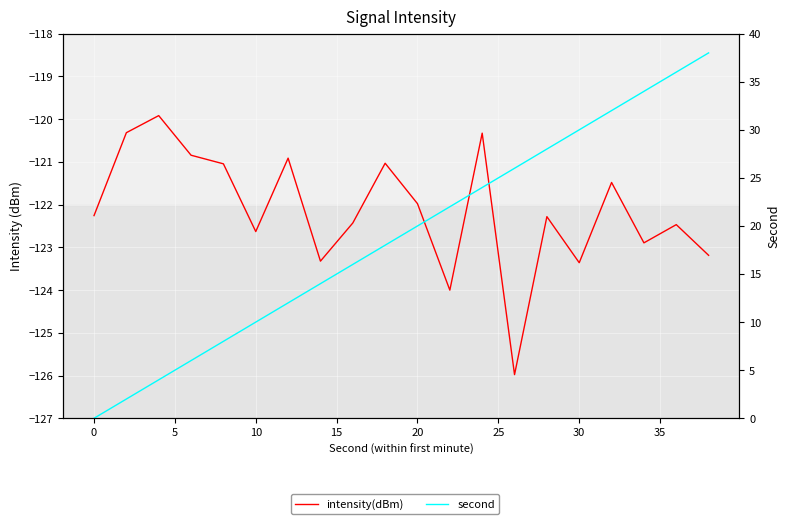

Is the value of second at 14 greater than the value of intensity(dBm) at −5?

Yes